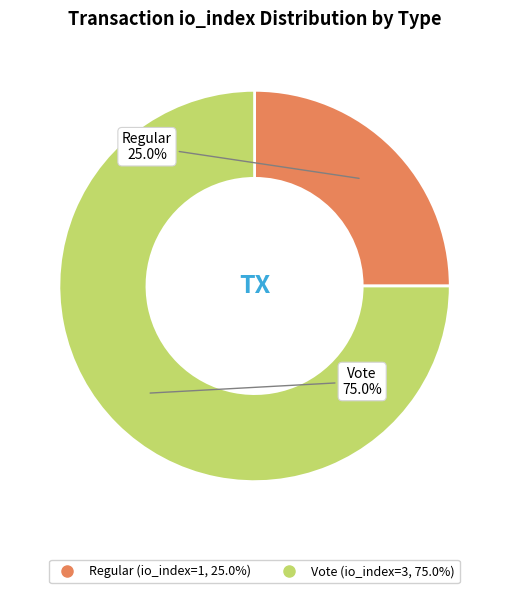

Is it true that Vote is 64% of the pie?

False